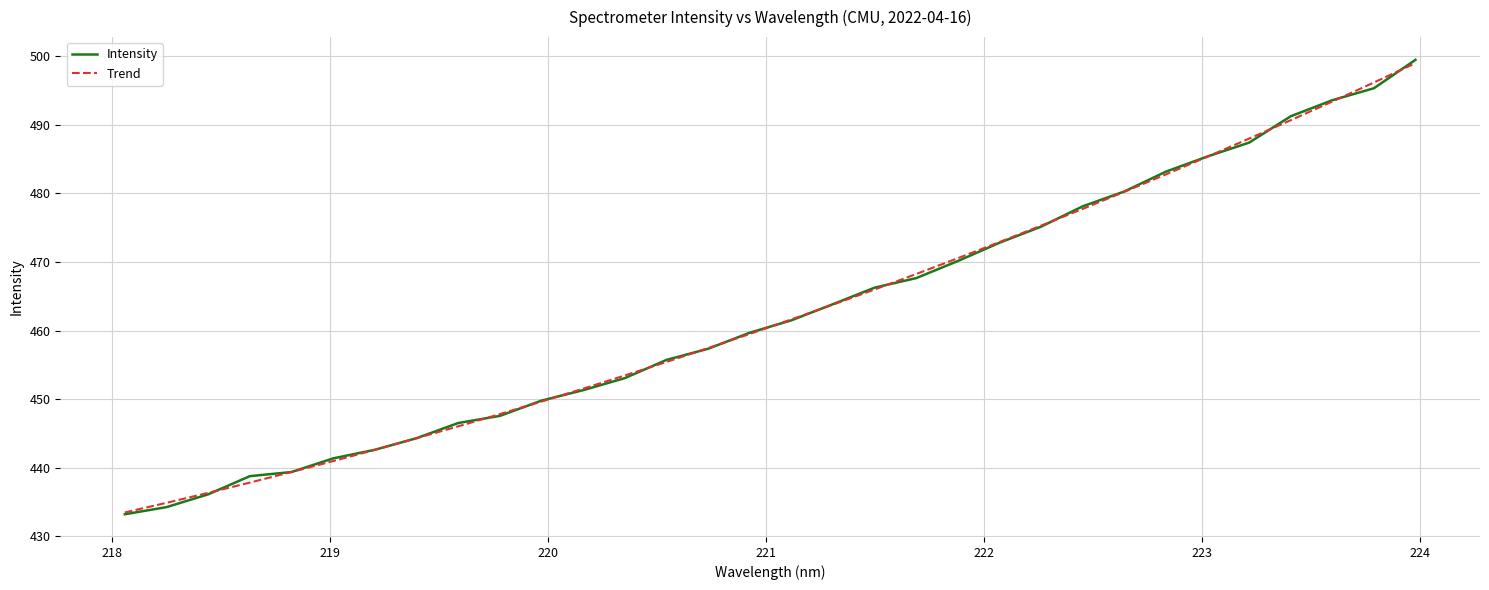

What is the highest value of the Trend series?

499.0